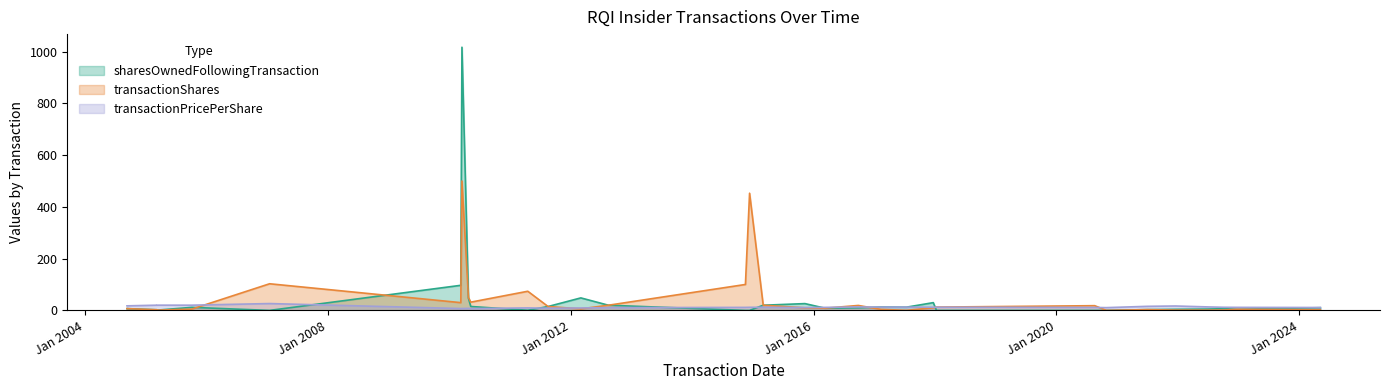

Which category has the lowest value in the transactionShares series?

2020-10-27